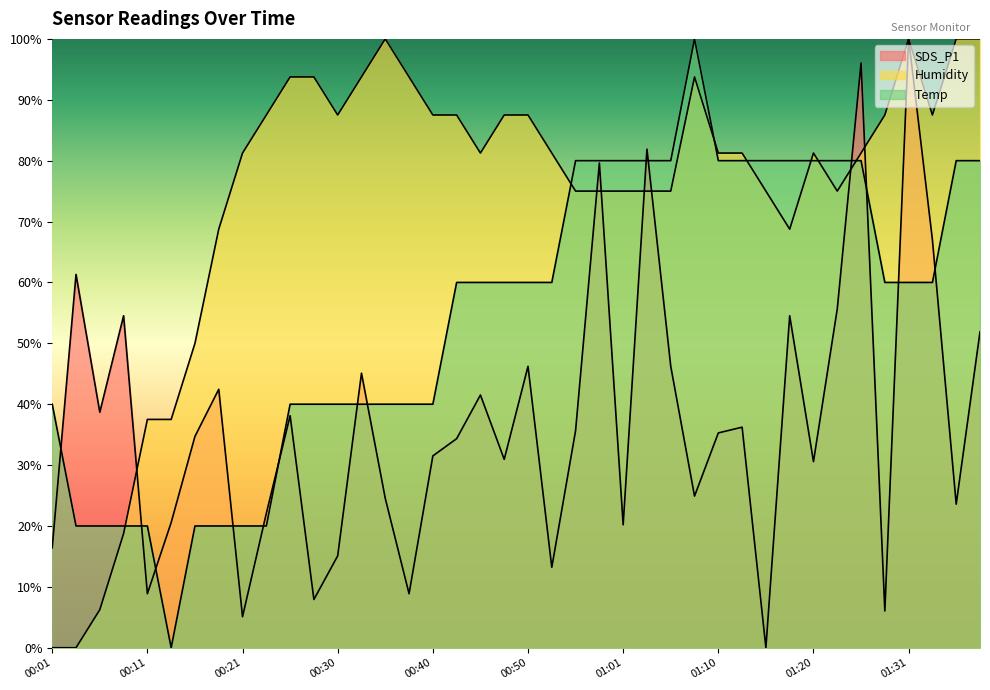

Which series has the largest range (max minus min)?

SDS_P1